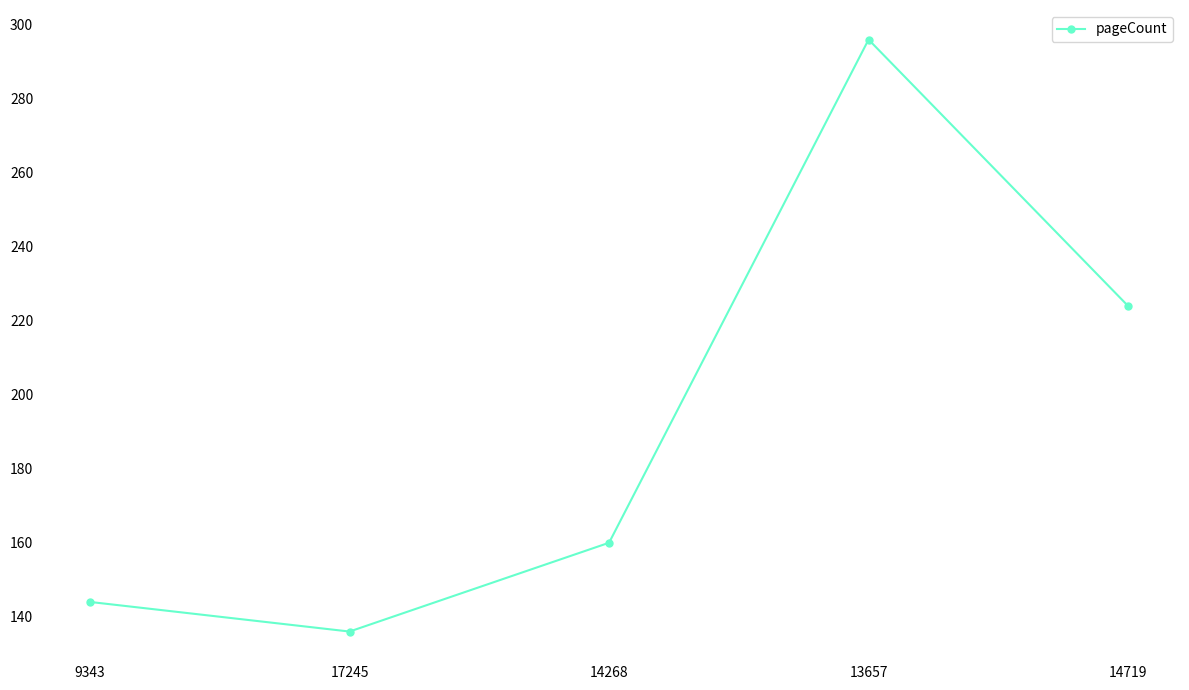

List the labels in order of value, largest first.

13657, 14719, 14268, 9343, 17245